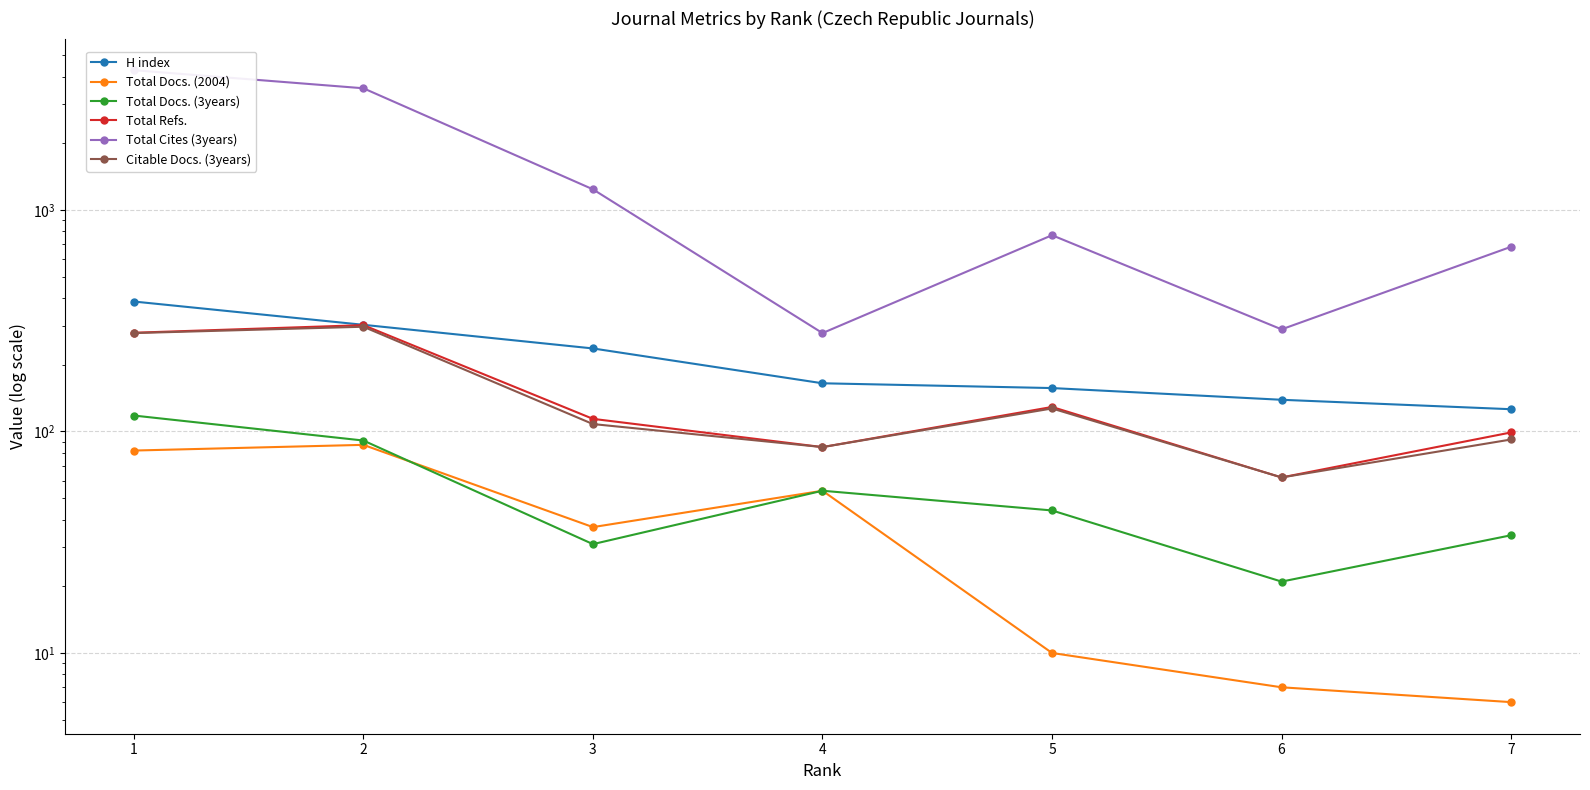

What is the value of the Total Refs. point at the 4th from the left?

85